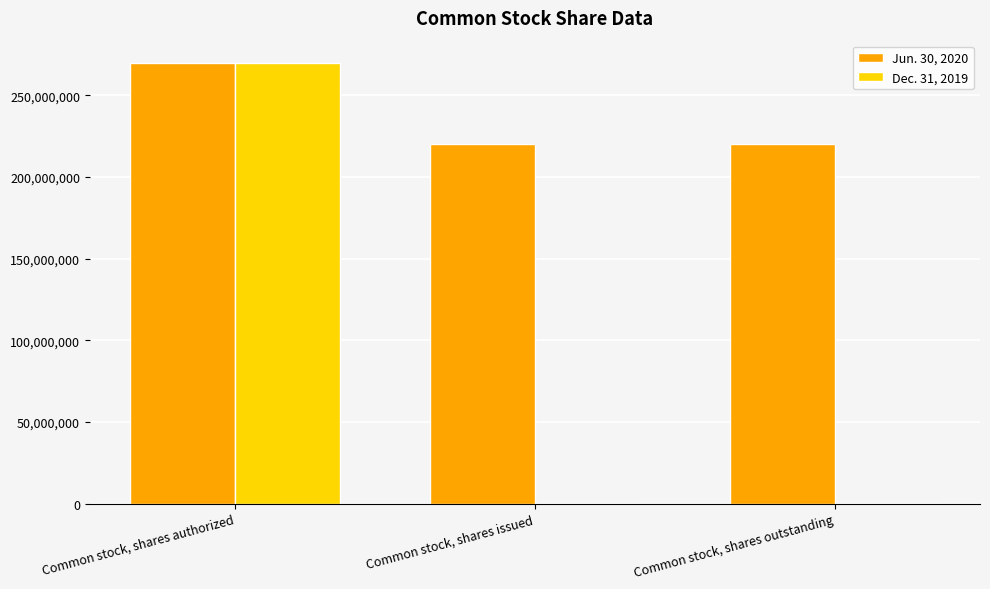

How many series are shown in this chart?

2